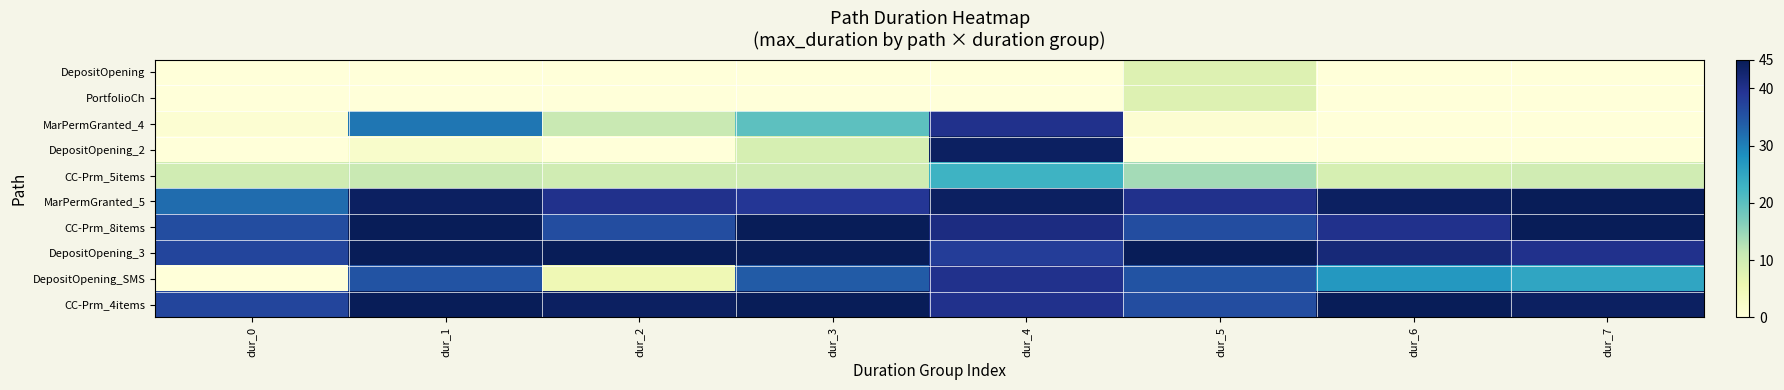

Which series has the widest spread of values?

DepositOpening_2